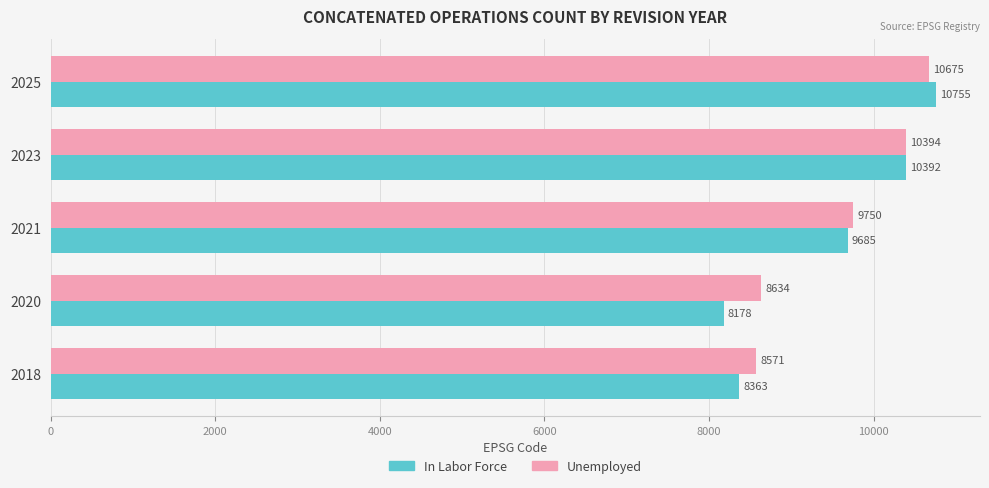

At which category is the sum across all series the highest?

2025